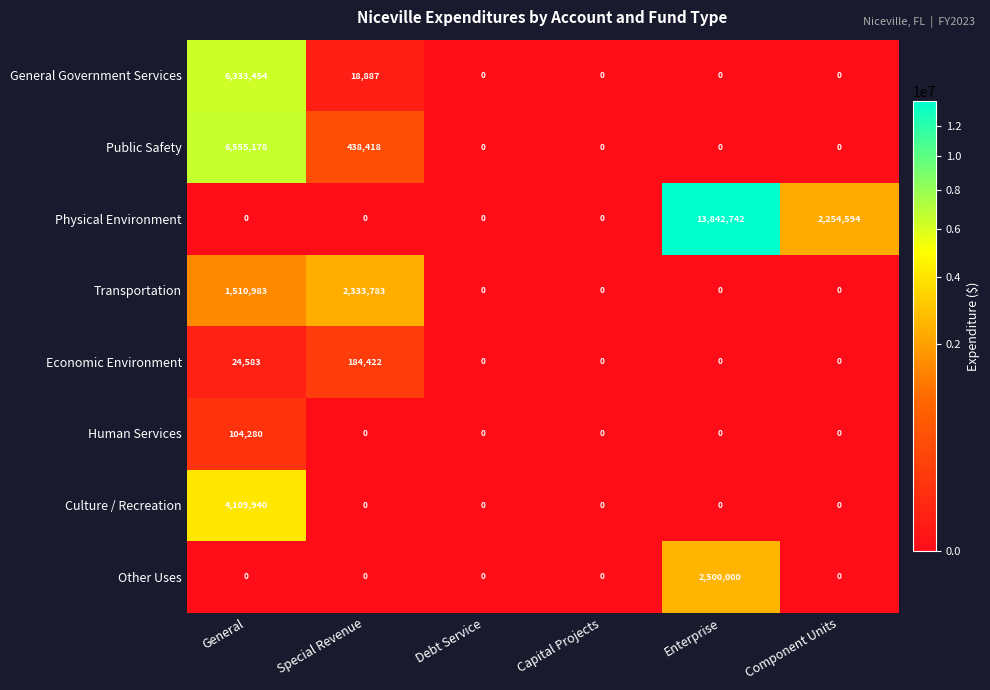

Which series has the widest spread of values?

Physical Environment